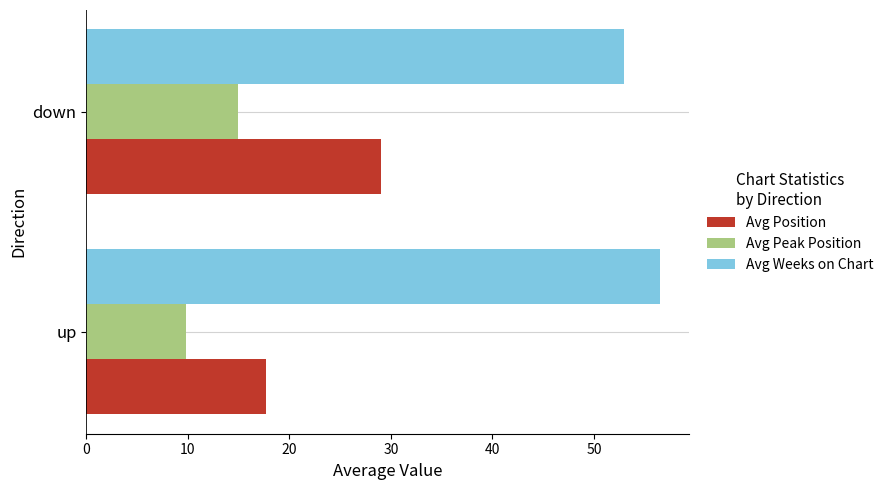

What is the greatest value displayed?

56.5